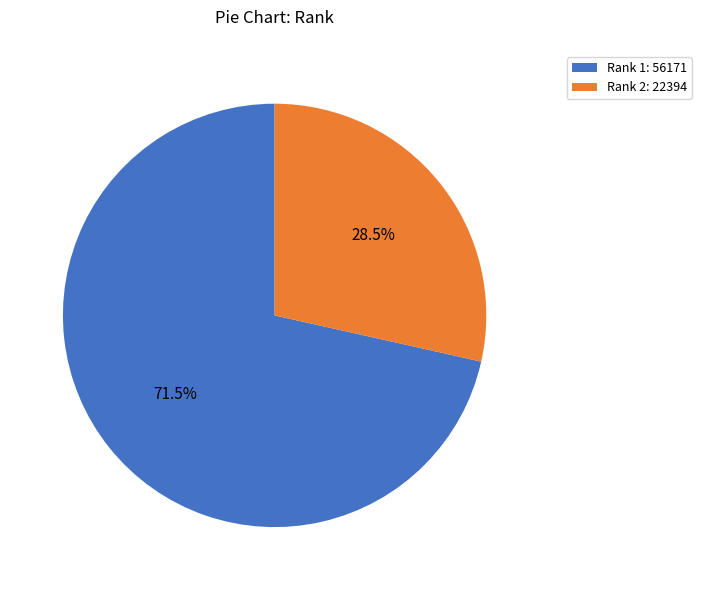

Which category has the biggest portion of the pie?

Rank 1: 56171